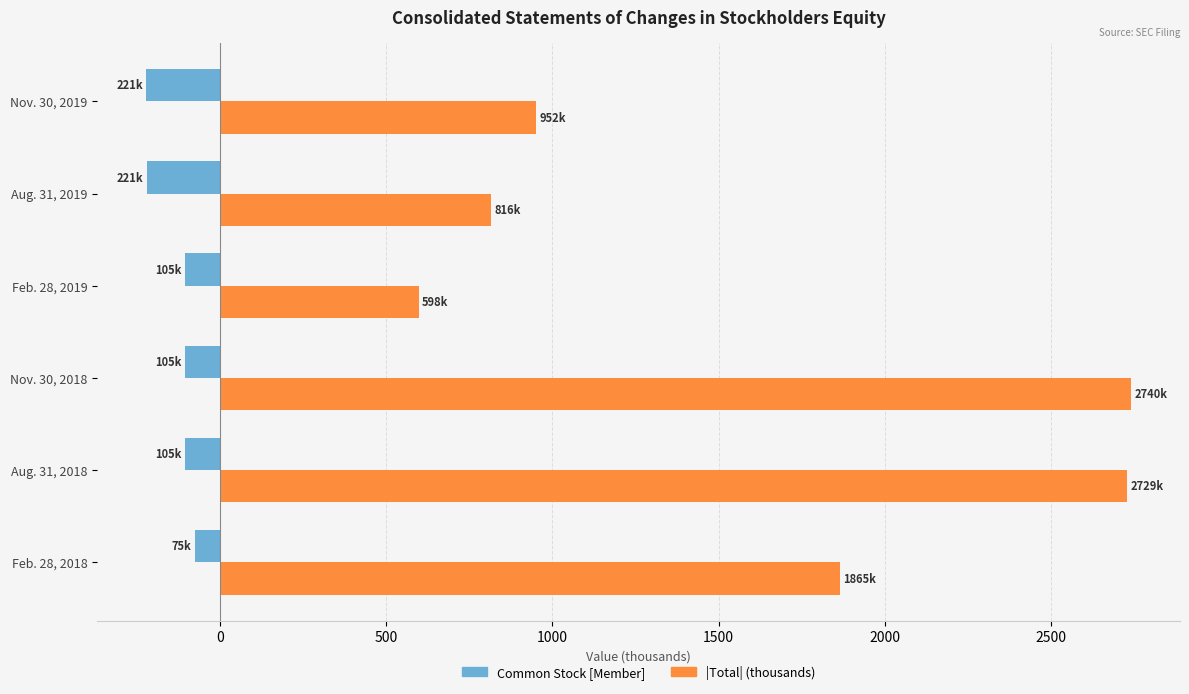

What is the total value across all series at Aug. 31, 2018?

2623.7